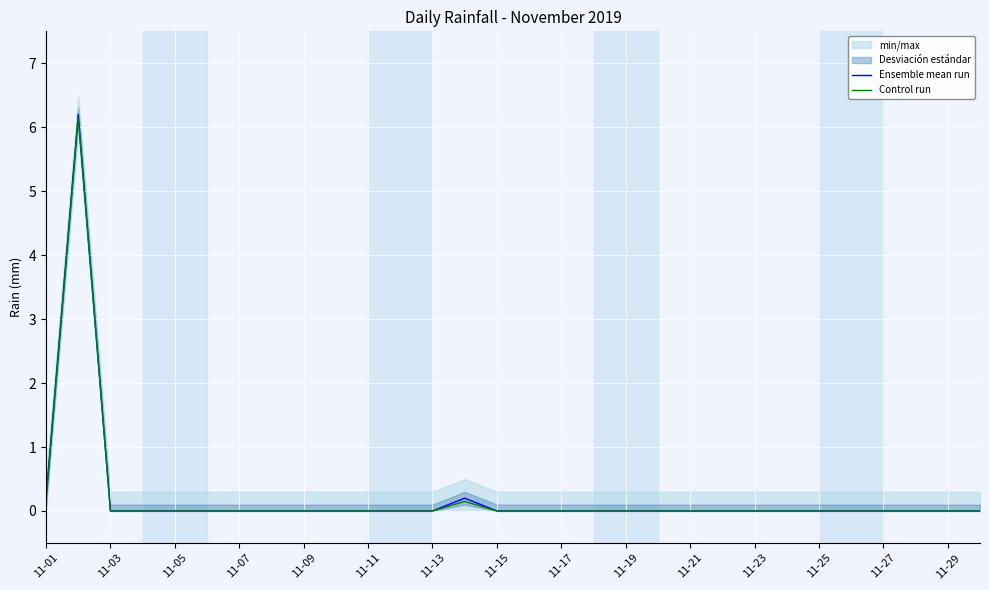

Is it true that Control run equals 0.0 at 11-17?

True